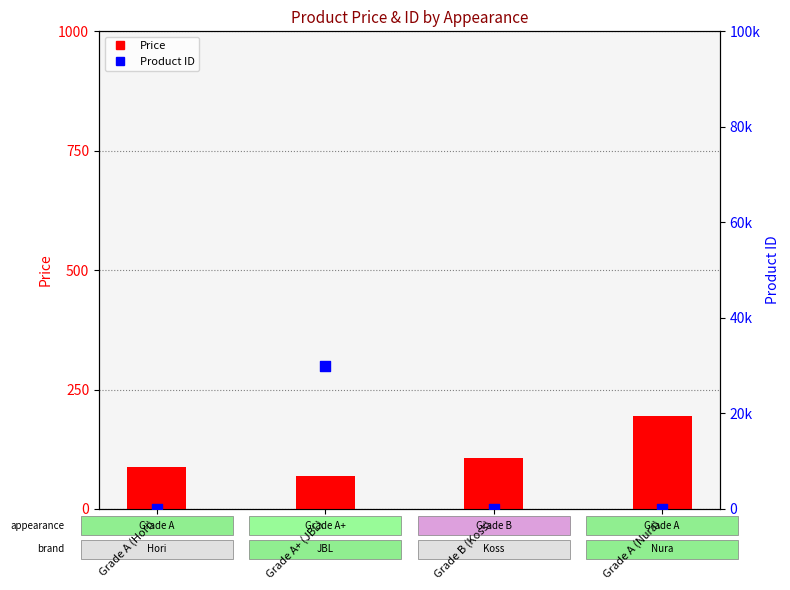

Which series has the widest spread of Y values?

Product ID